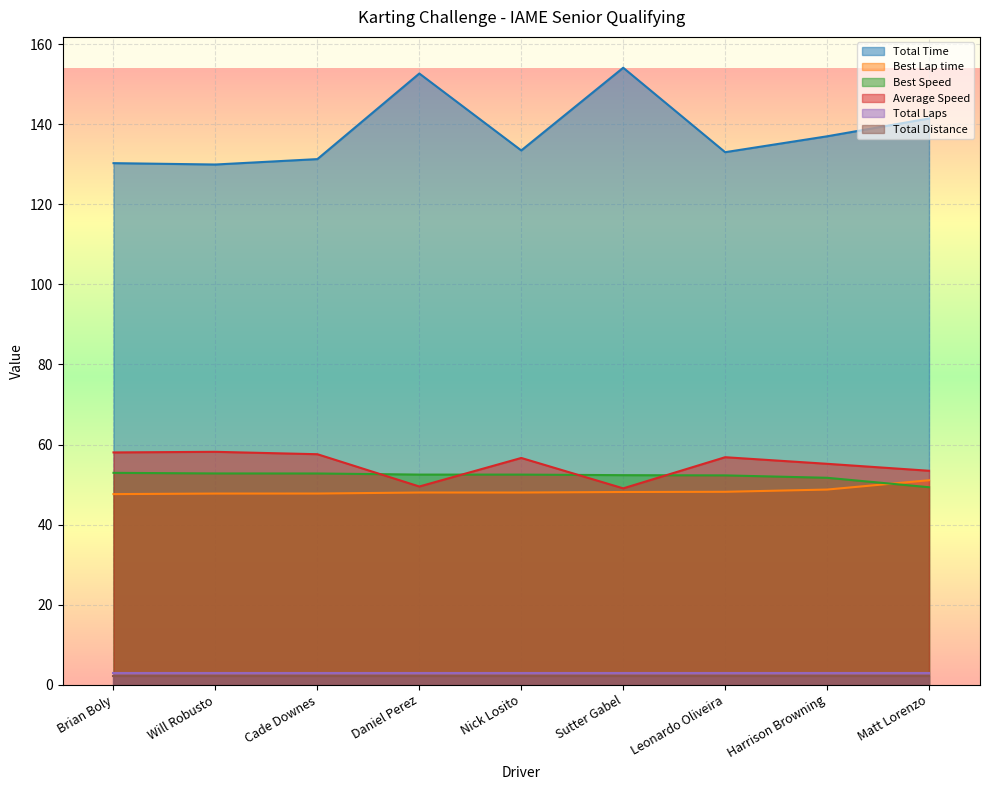

At which label is Best Lap time closest to 49?

Harrison Browning